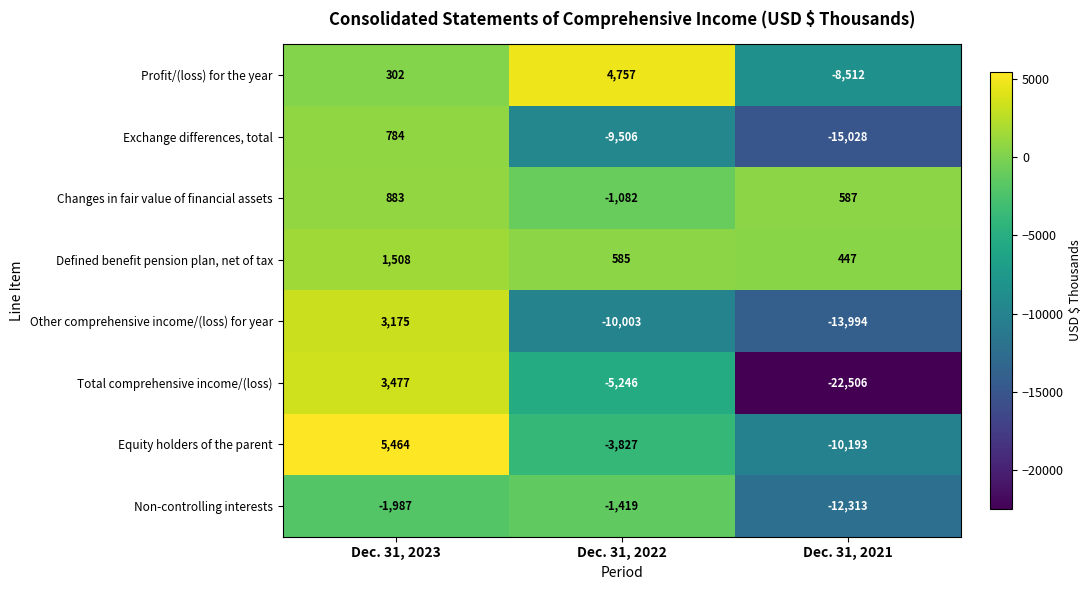

Reading left to right, transcribe all the data shown in this chart.

Profit/(loss) for the year: 302	4757	-8512
Exchange differences, total: 784	-9506	-15028
Changes in fair value of financial assets: 883	-1082	587
Defined benefit pension plan, net of tax: 1508	585	447
Other comprehensive income/(loss) for year: 3175	-10003	-13994
Total comprehensive income/(loss): 3477	-5246	-22506
Equity holders of the parent: 5464	-3827	-10193
Non-controlling interests: -1987	-1419	-12313